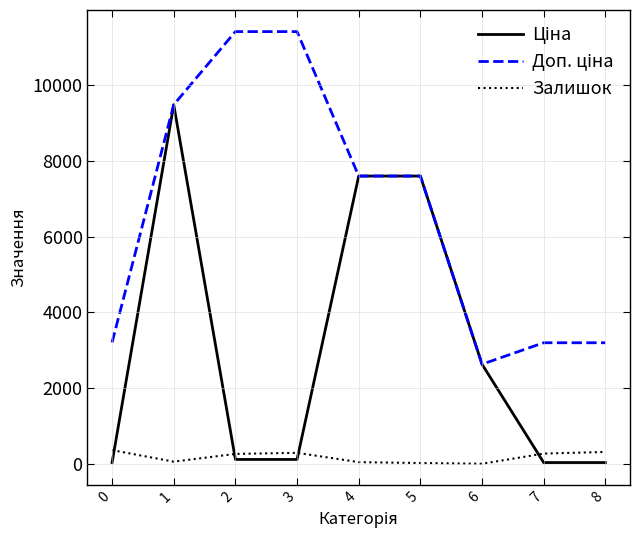

What is the value of the Доп. ціна point at the 2nd from the left?

9480.1